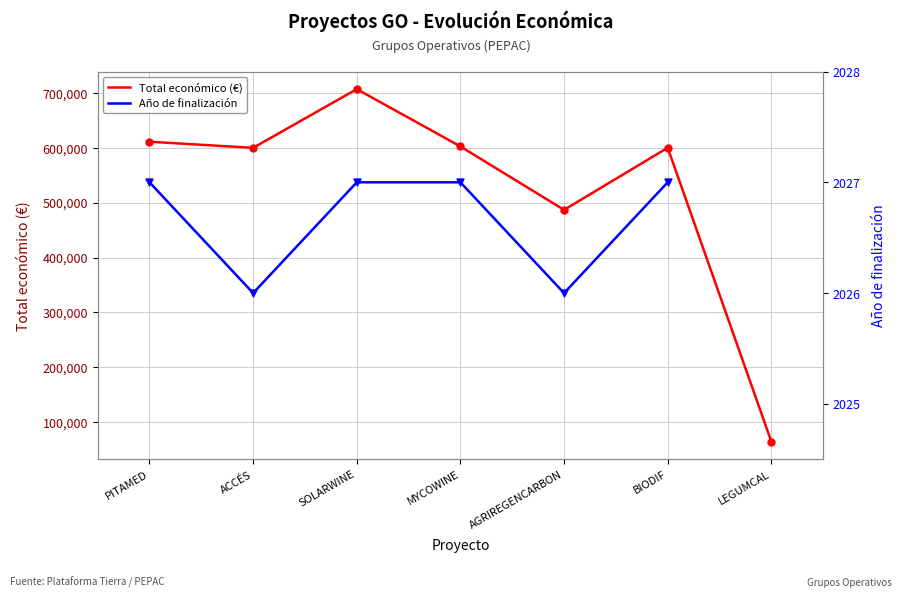

Is the value of Año de finalización at LEGUMCAL greater than the value of Total económico (€) at SOLARWINE?

No